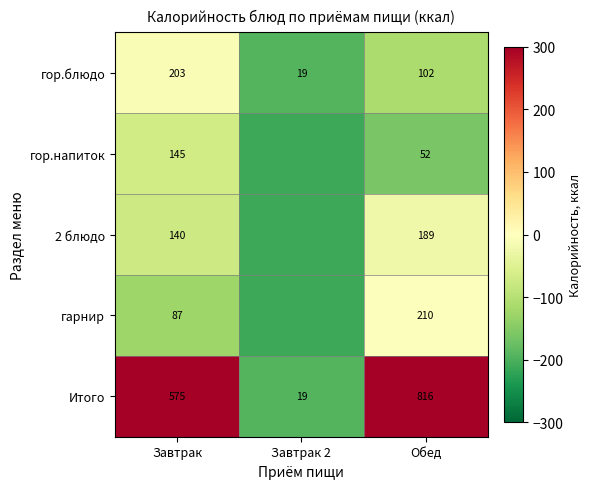

Between Завтрак and Обед, which series saw the biggest shift?

Итого